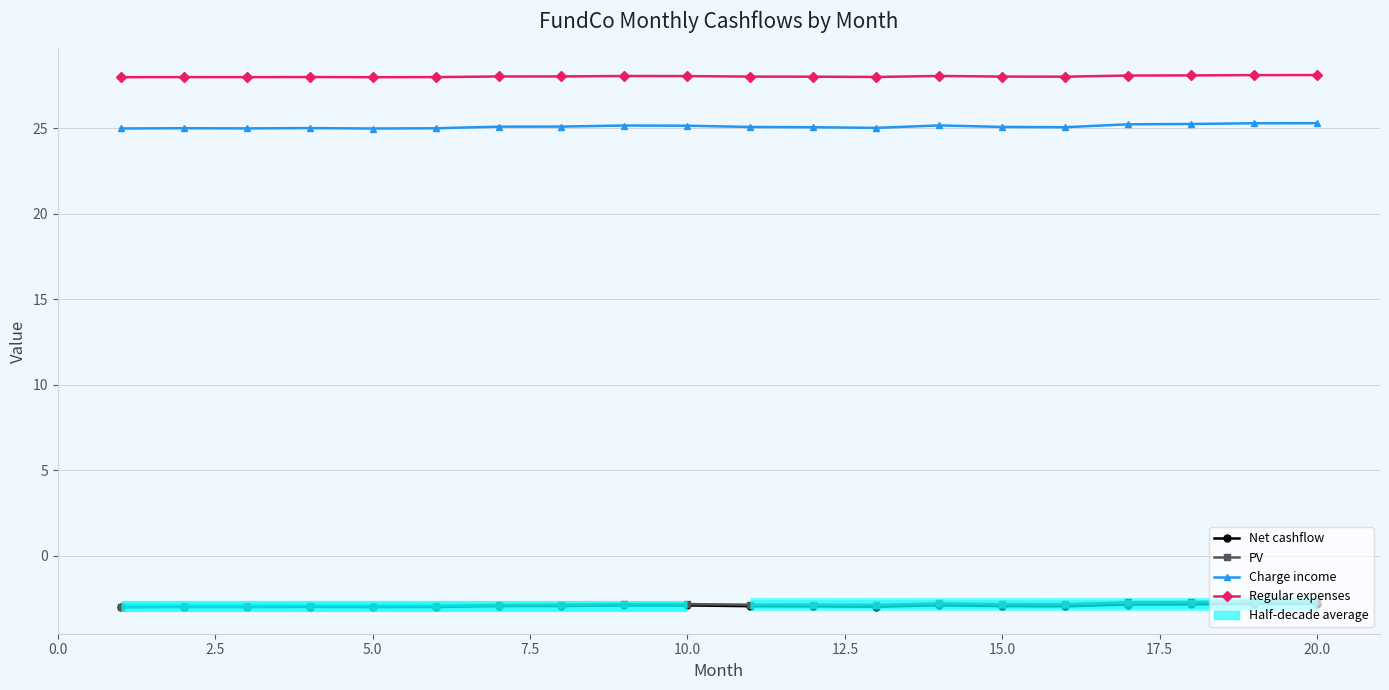

True or false: PV and Charge income cross at least once.

False